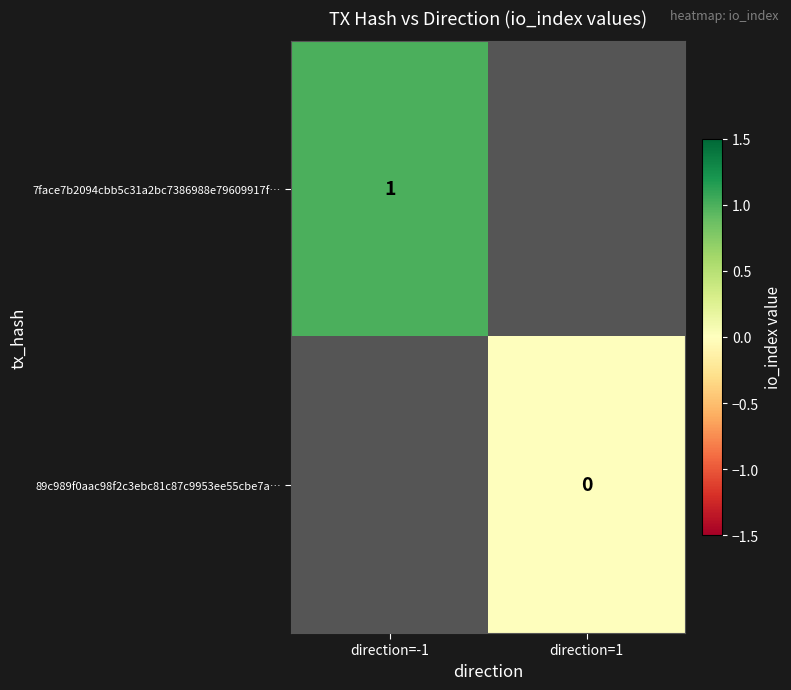

Is it true that 7face7b2094cbb5c31a2bc7386988e79609917f… equals 1 at direction=-1?

True